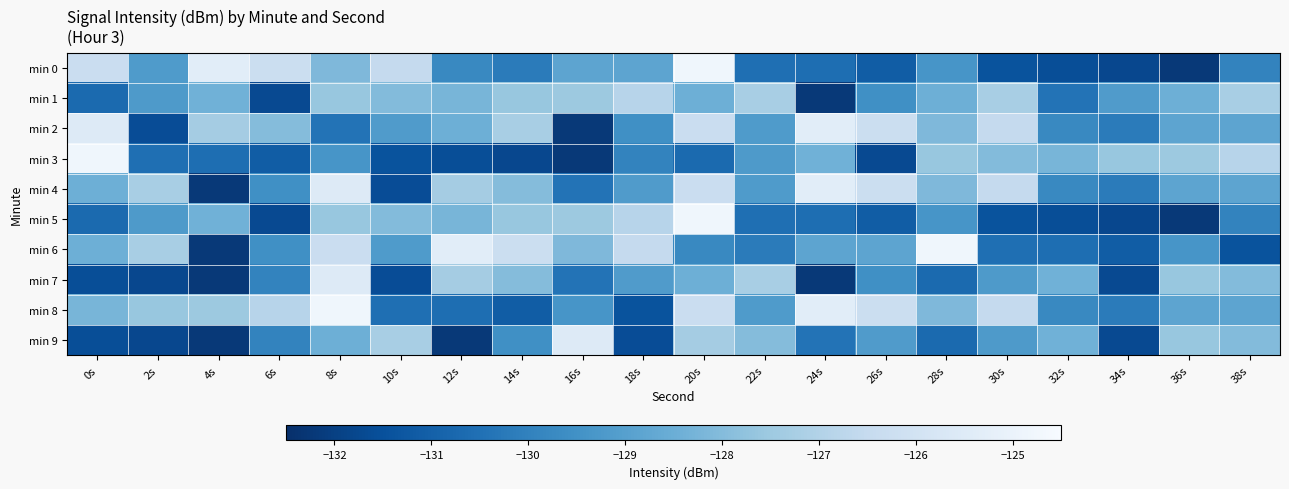

What is the total value across all series at 24s?

-1289.3